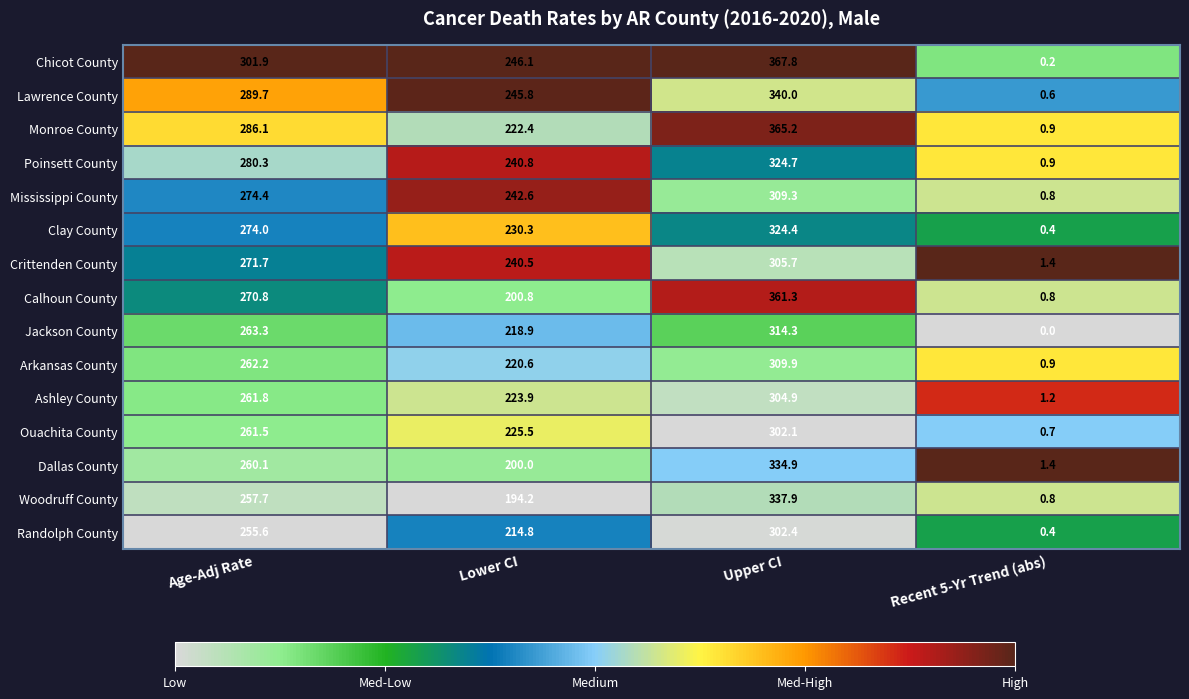

How many categories are shown in the chart?

4